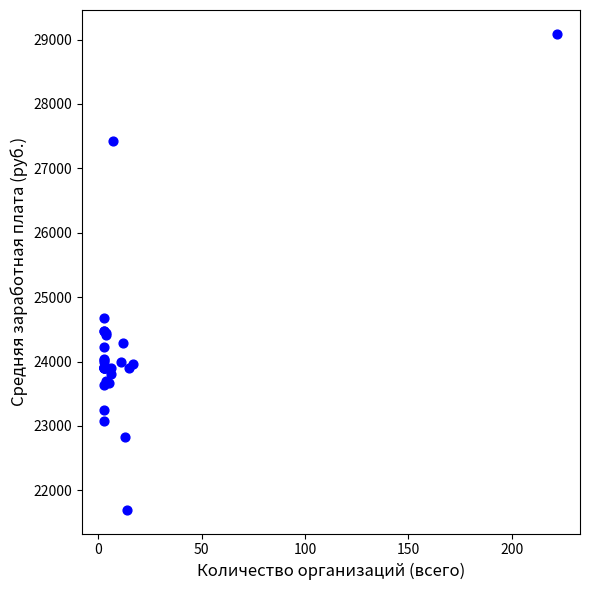

What Y value in the scatter plot is closest to 25394?

24682.4